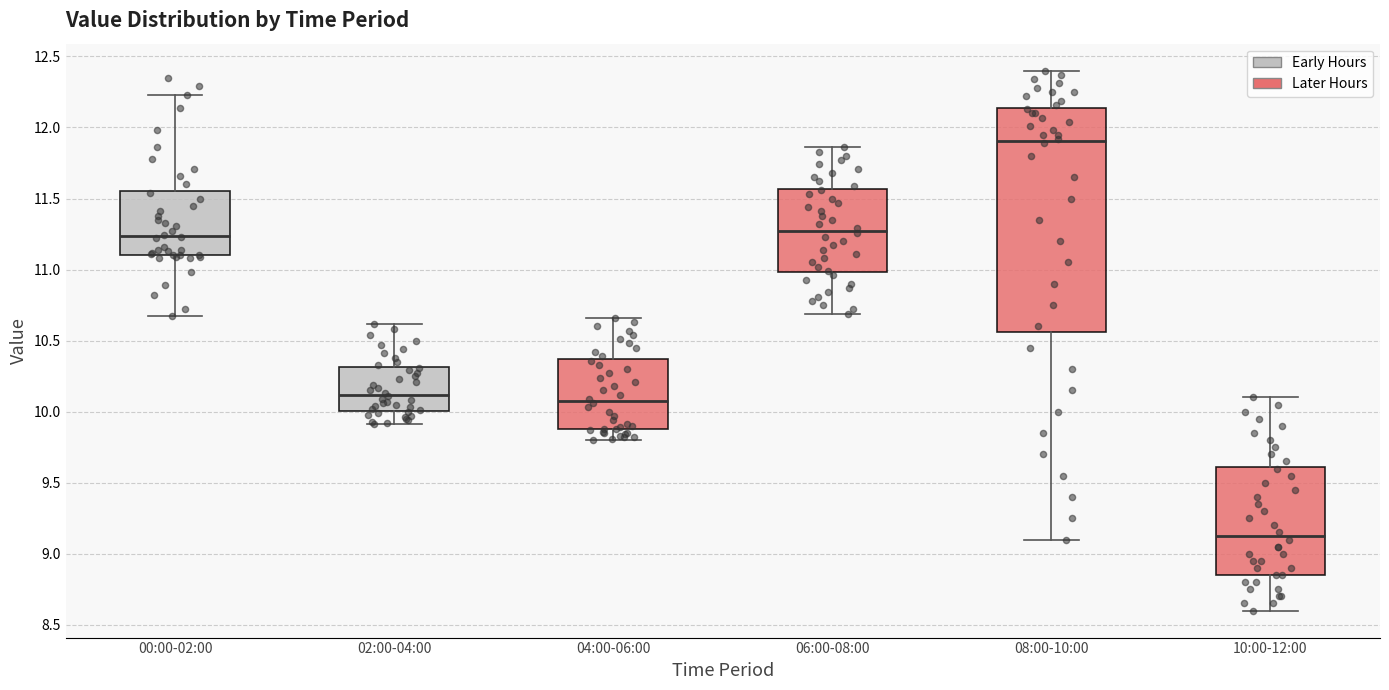

Which box has the lowest median line?

10:00-12:00